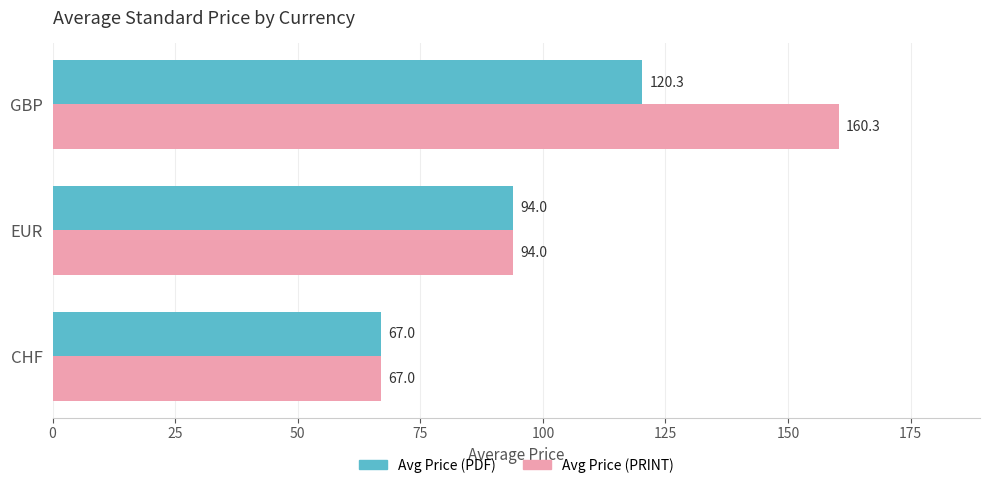

Which series has the widest spread of values?

Avg Price (PRINT)